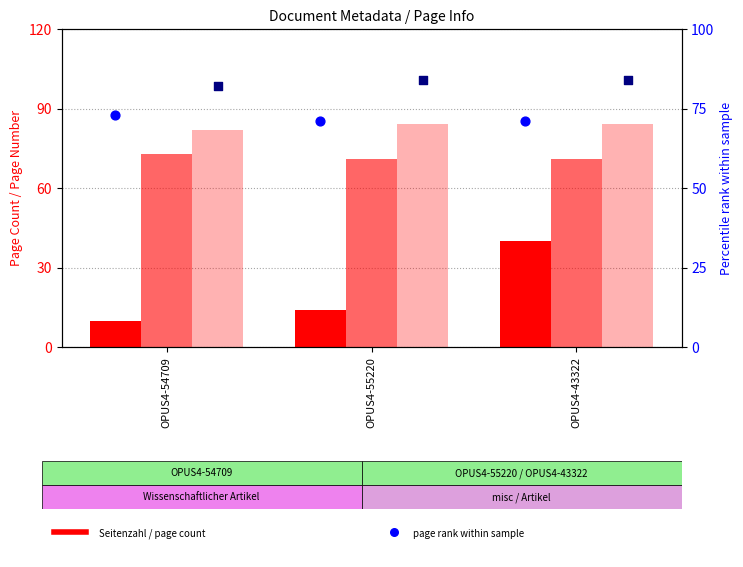

What is the total value across all series at OPUS4-55220?

324